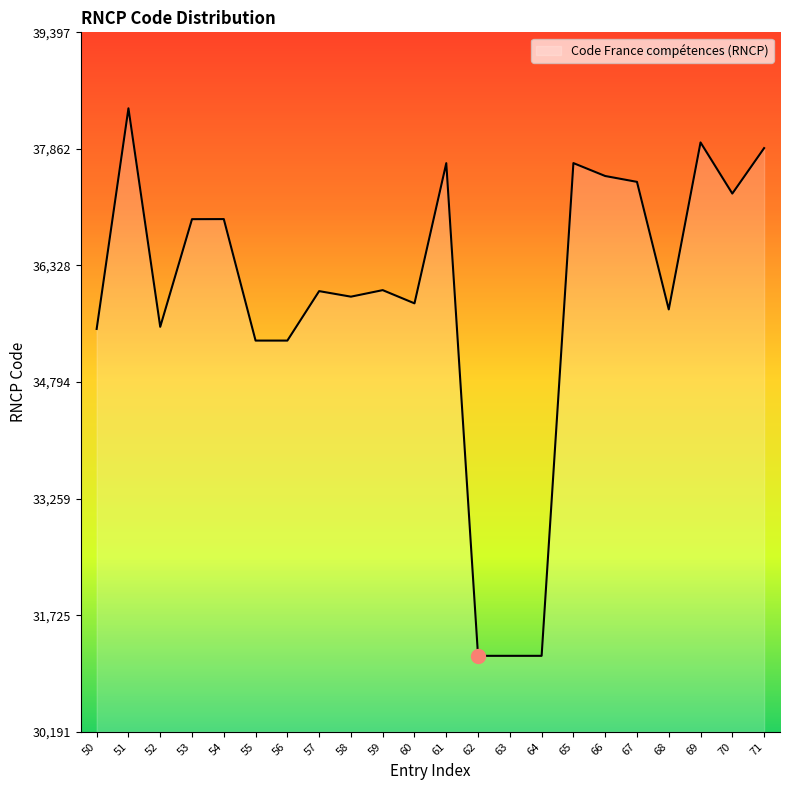

What is the change in value from 53 to 69?

+1010